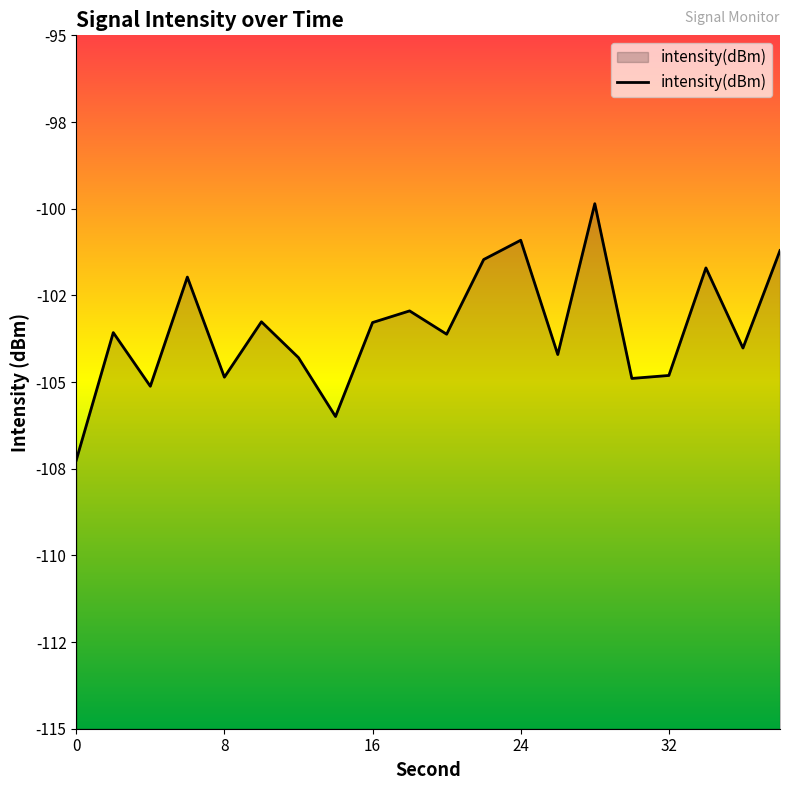

Reading left to right, what are all the values shown in this chart?

0=-107.3	2=-103.6	4=-105.1	6=-102.0	8=-104.9	10=-103.3	12=-104.3	14=-106.0	16=-103.3	18=-102.9	20=-103.6	22=-101.5	24=-100.9	26=-104.2	28=-99.9	30=-104.9	32=-104.8	34=-101.7	36=-104.0	38=-101.2